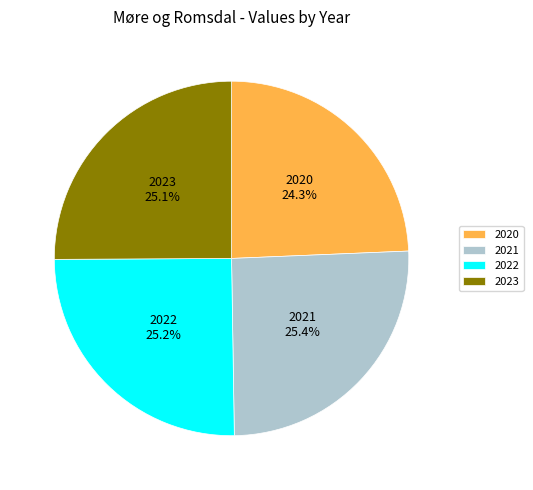

Does 2023 represent more than half of the total?

No